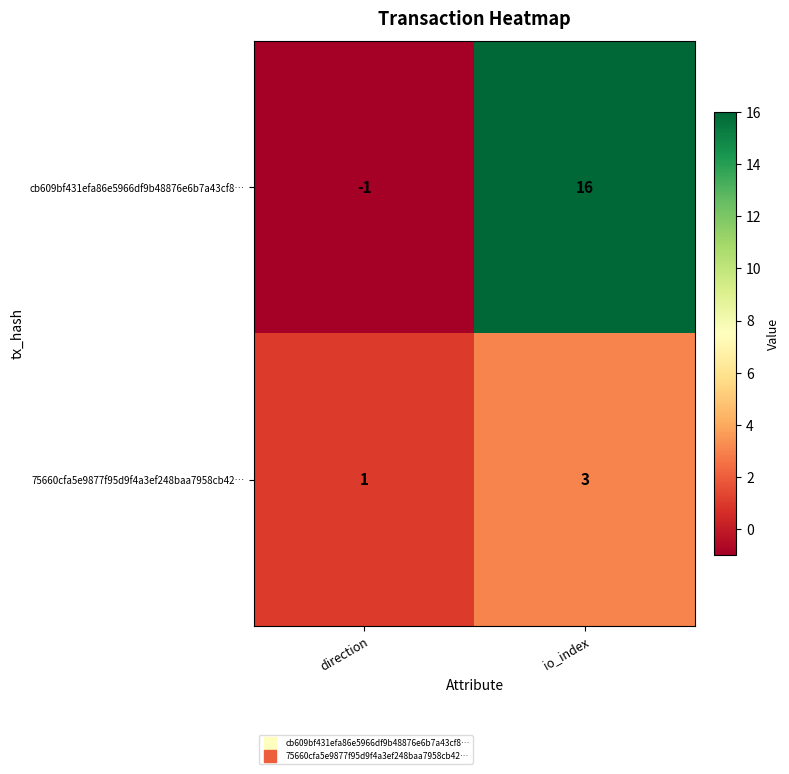

How many categories are shown in the chart?

2